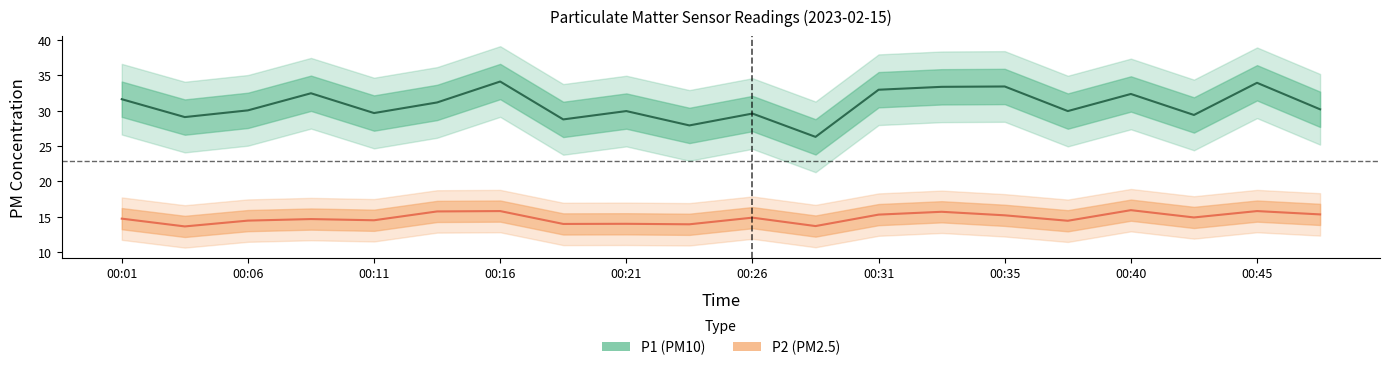

Between 00:11 and 00:26, which series saw the biggest shift?

P2